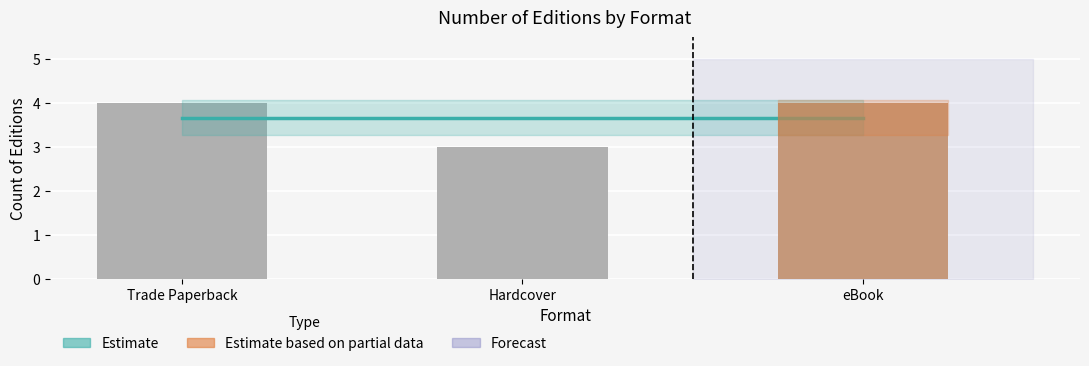

At how many categories does at least one series exceed 3?

3